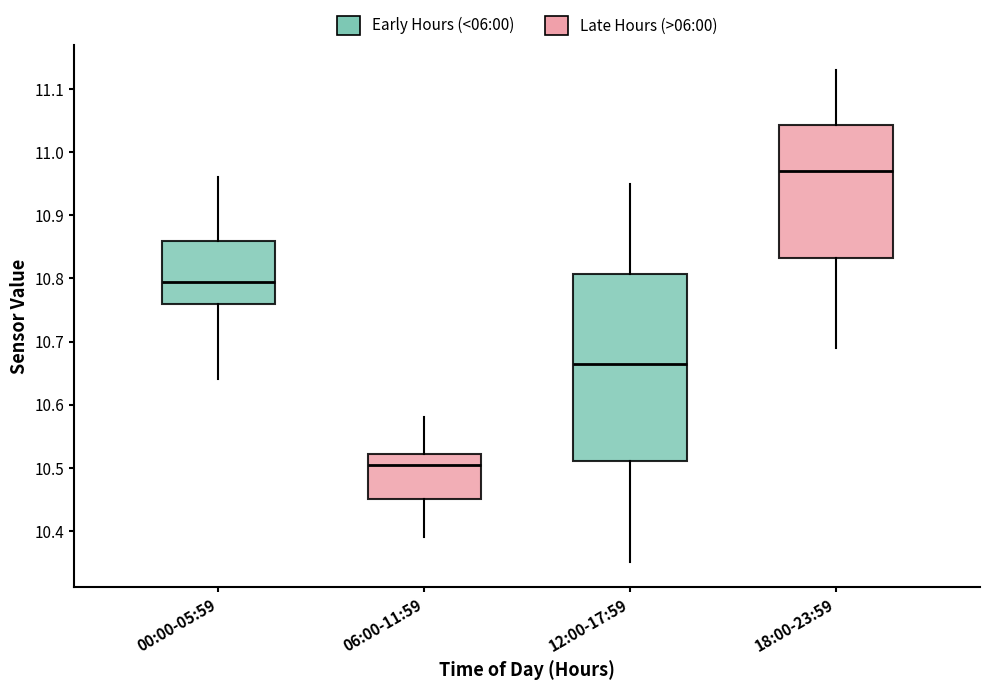

Reading left to right, read every box against the y-axis: the position of its median line, the range the box covers, and the ends of its whiskers. The values are not printed on the chart, so give them approximately, as read against the axis.

00:00-05:59: median 10.80, box 10.76 to 10.86, whiskers 10.64 to 10.96
06:00-11:59: median 10.51, box 10.45 to 10.52, whiskers 10.39 to 10.58
12:00-17:59: median 10.67, box 10.51 to 10.81, whiskers 10.35 to 10.95
18:00-23:59: median 10.97, box 10.83 to 11.04, whiskers 10.69 to 11.13